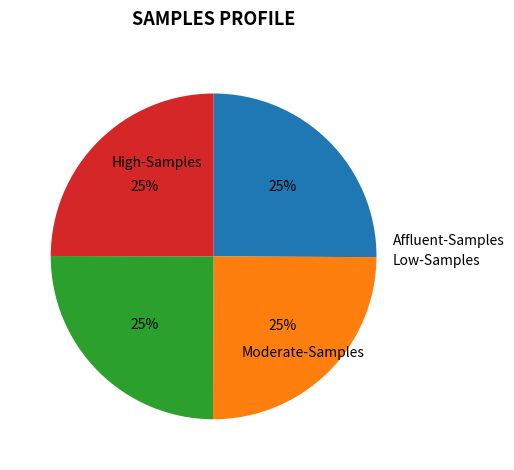

Is there a majority slice in this chart?

No